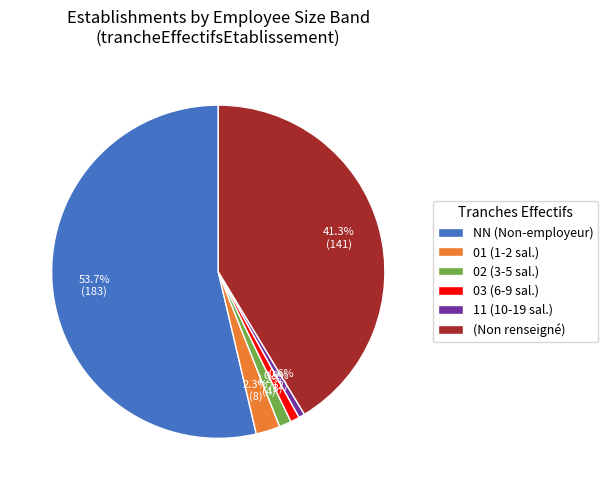

What is the largest slice in the pie chart?

NN (Non-employeur)